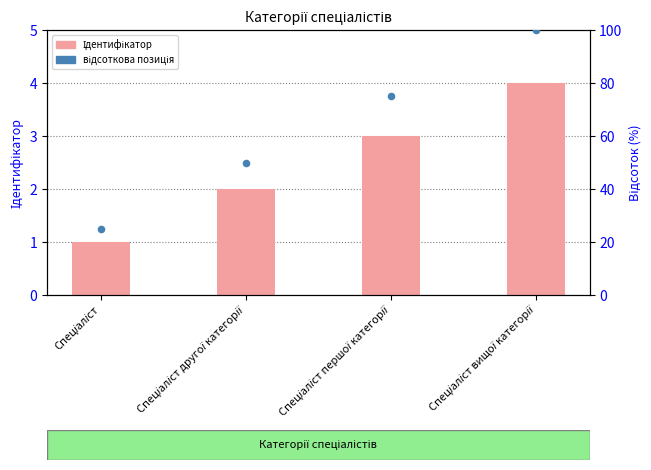

What is the total value across all series at Спеціаліст другої категорії?

52